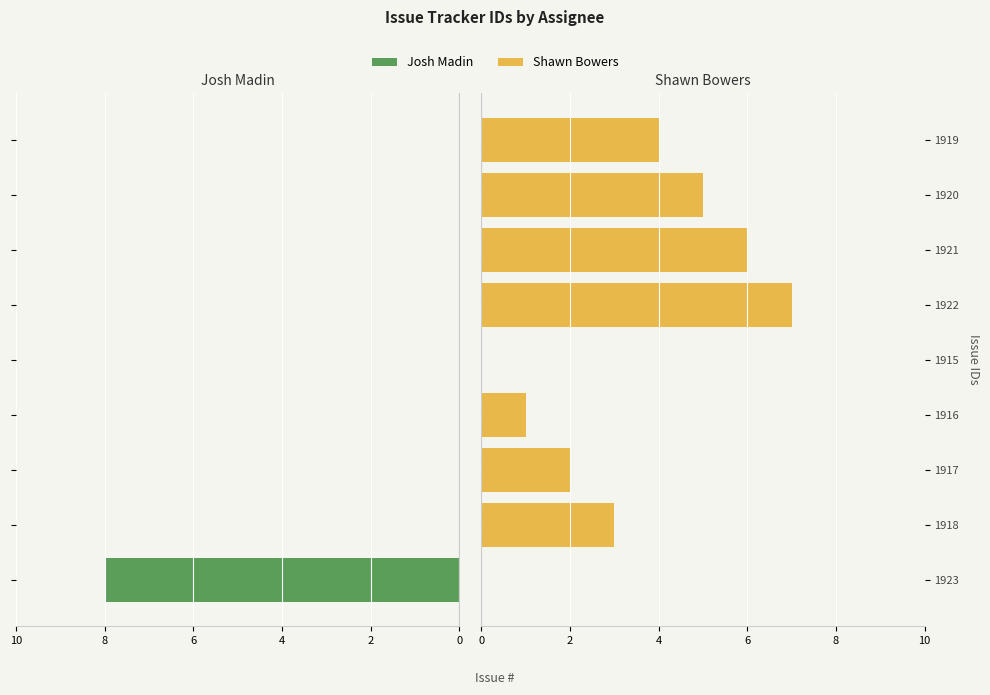

Reading left to right, extract all data points from this chart.

Josh Madin: 8	0	0	0	0	0	0	0	0
Shawn Bowers: 0	3	2	1	0	7	6	5	4